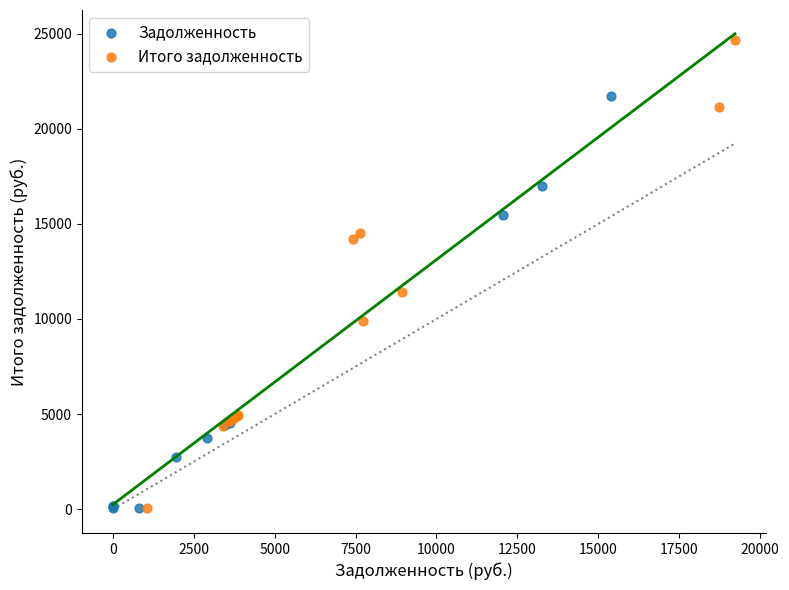

Which series reaches the maximum Y coordinate?

Итого задолженность